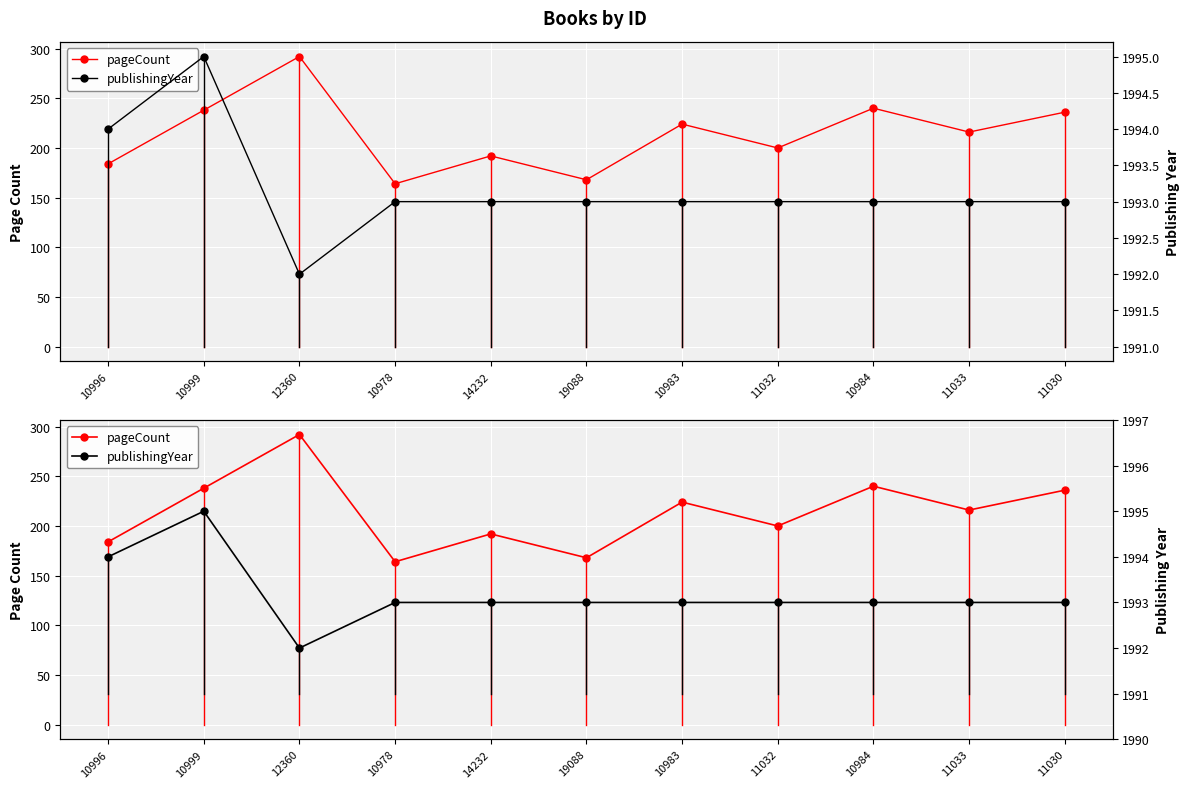

What are all the series names shown in the legend?

pageCount, publishingYear